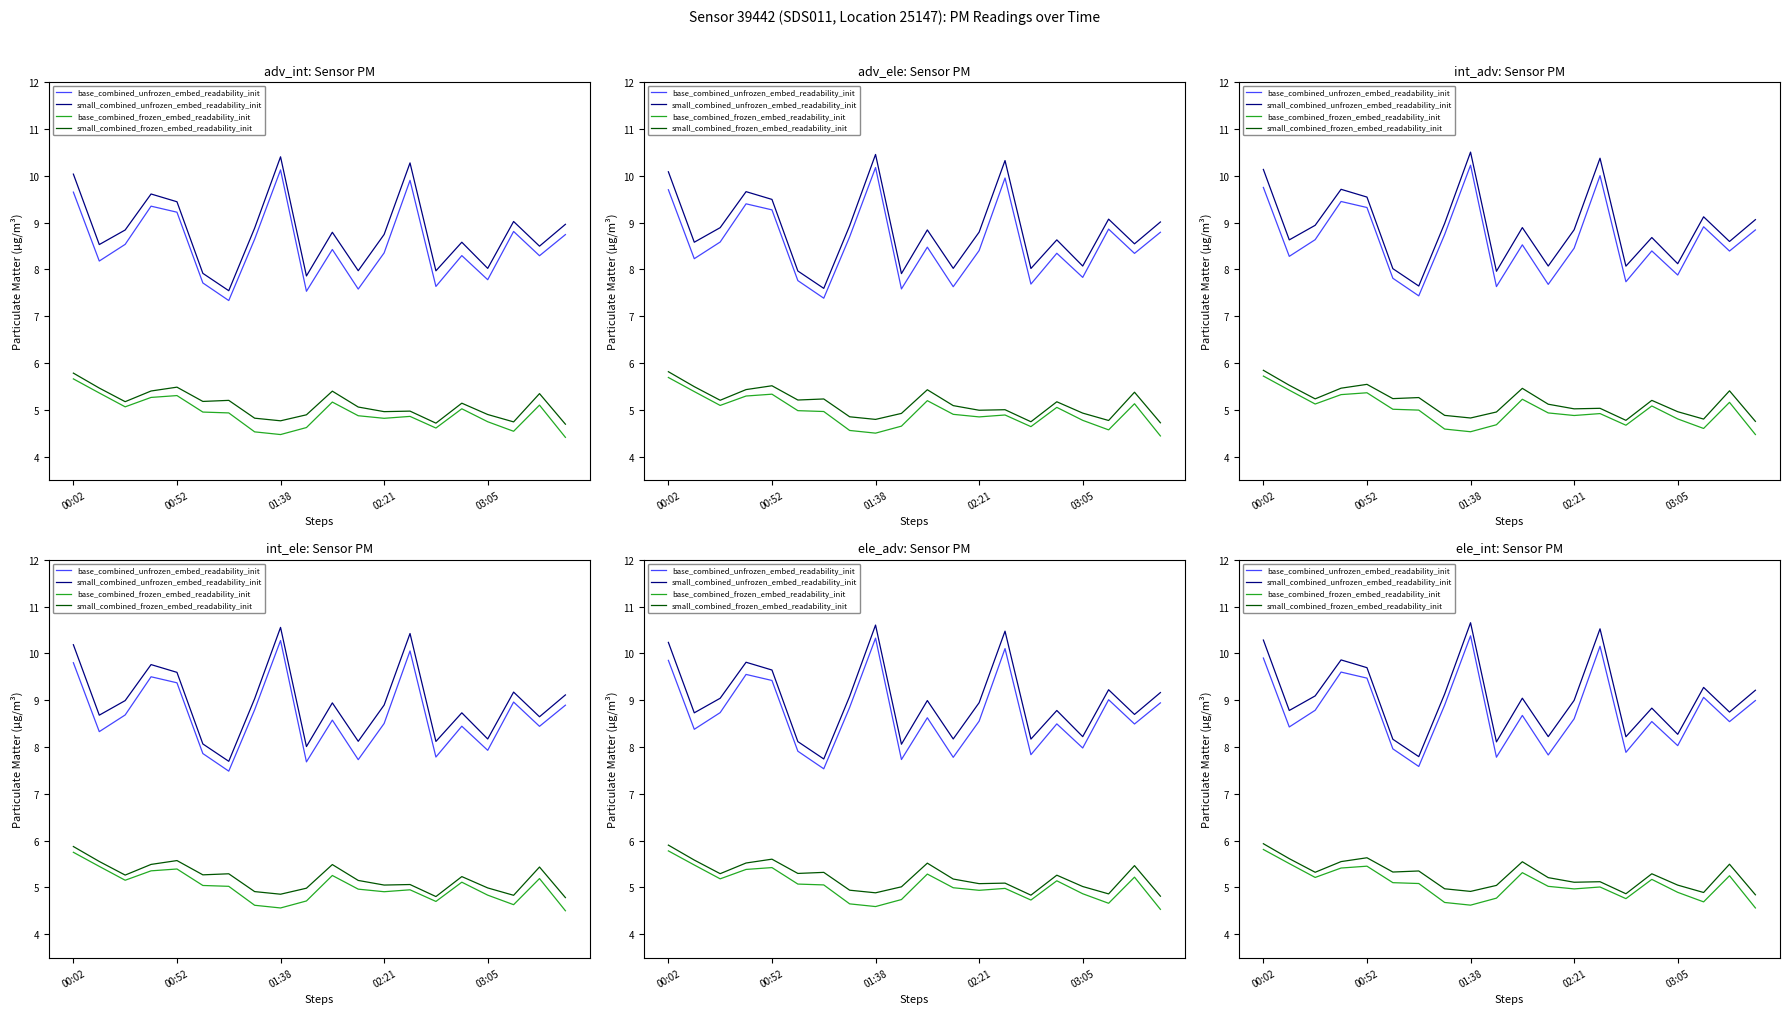

How many series are shown in this chart?

4